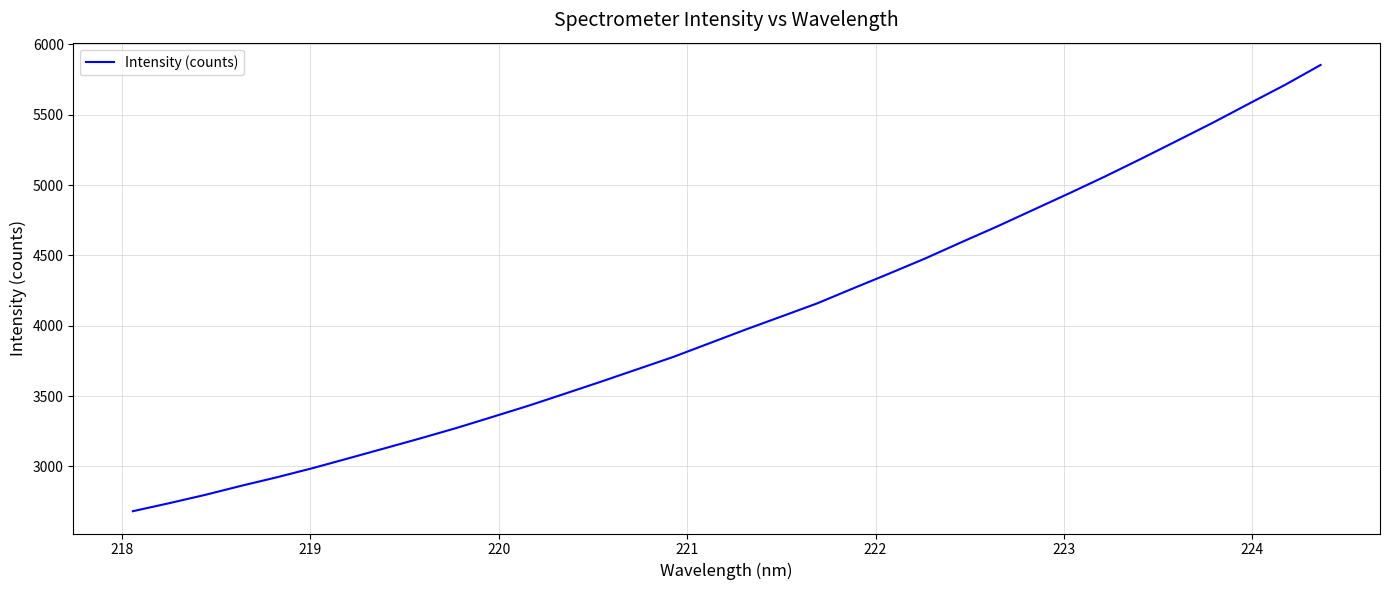

How many categories are shown in the chart?

34